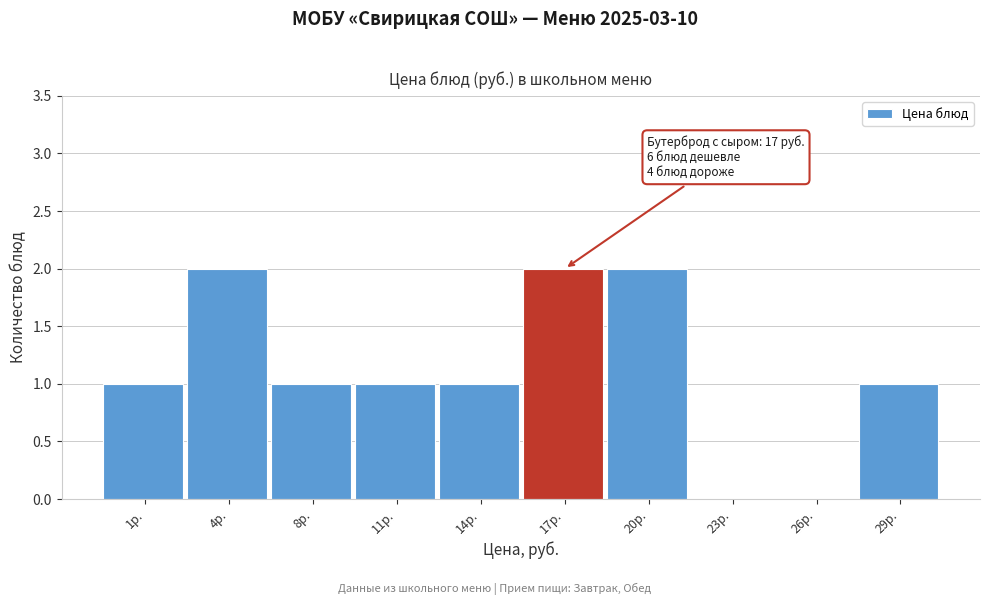

Reading left to right, transcribe all the data shown in this chart.

1р.=1	4р.=2	8р.=1	11р.=1	14р.=1	17р.=2	20р.=2	23р.=0	26р.=0	29р.=1